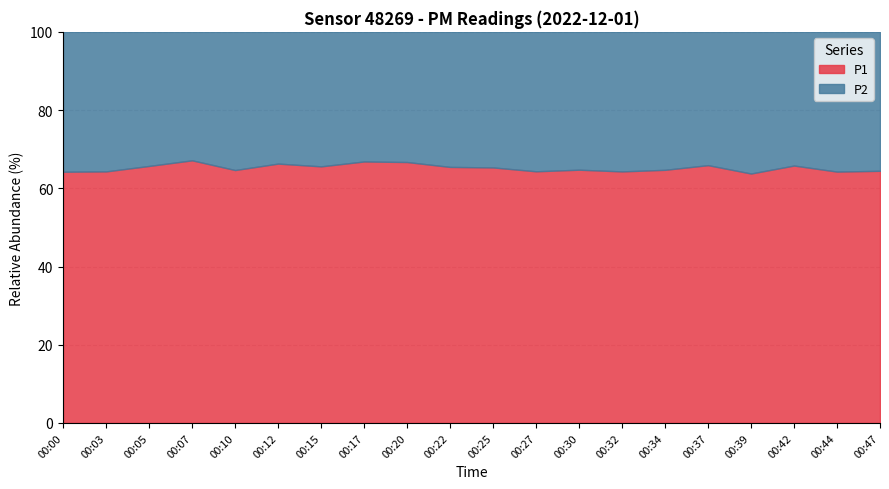

True or false: P2 has more than 0 interior local peaks.

True